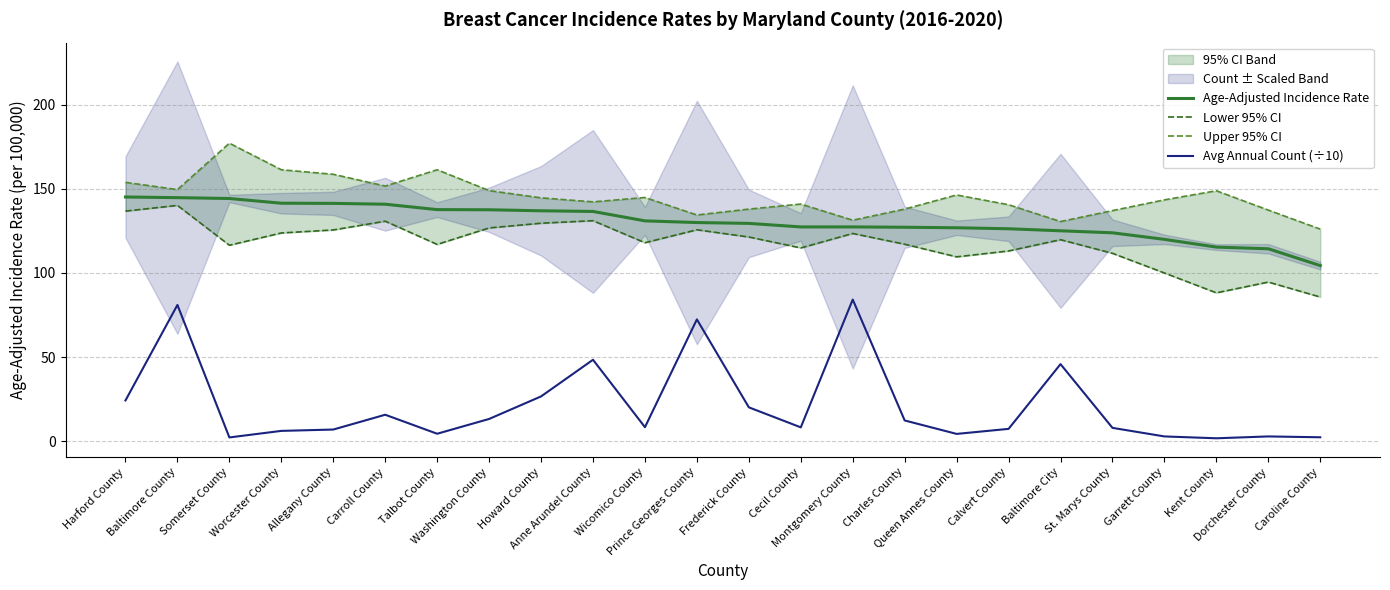

What is the difference between the maximum and minimum values in the Lower 95% CI series?

54.5